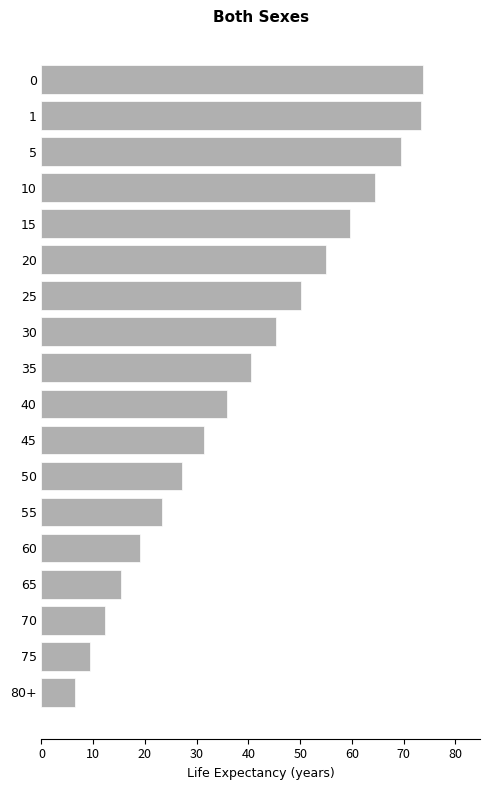

What is the ratio of the value at 1 to the value at 55?

3.2